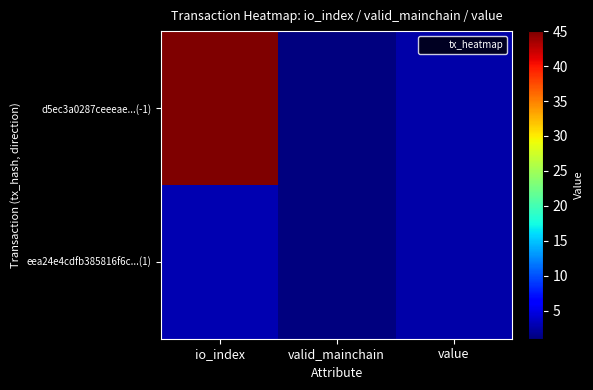

List the series in order of their overall mean, lowest first.

eea24e4cdfb385816f6c...(1), d5ec3a0287ceeeae...(-1)